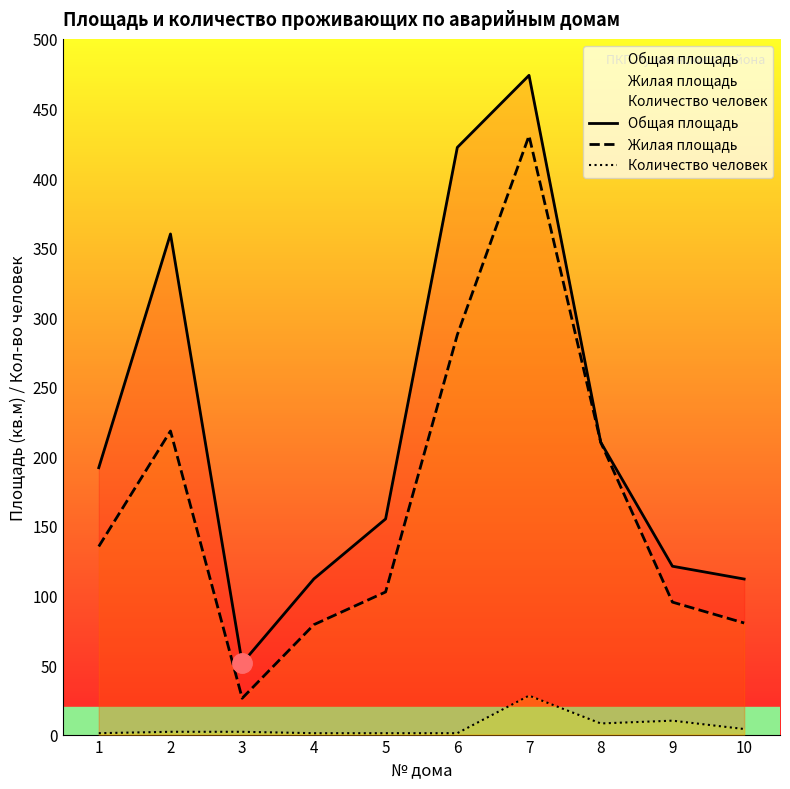

True or false: Количество человек and Общая площадь cross at least once.

False